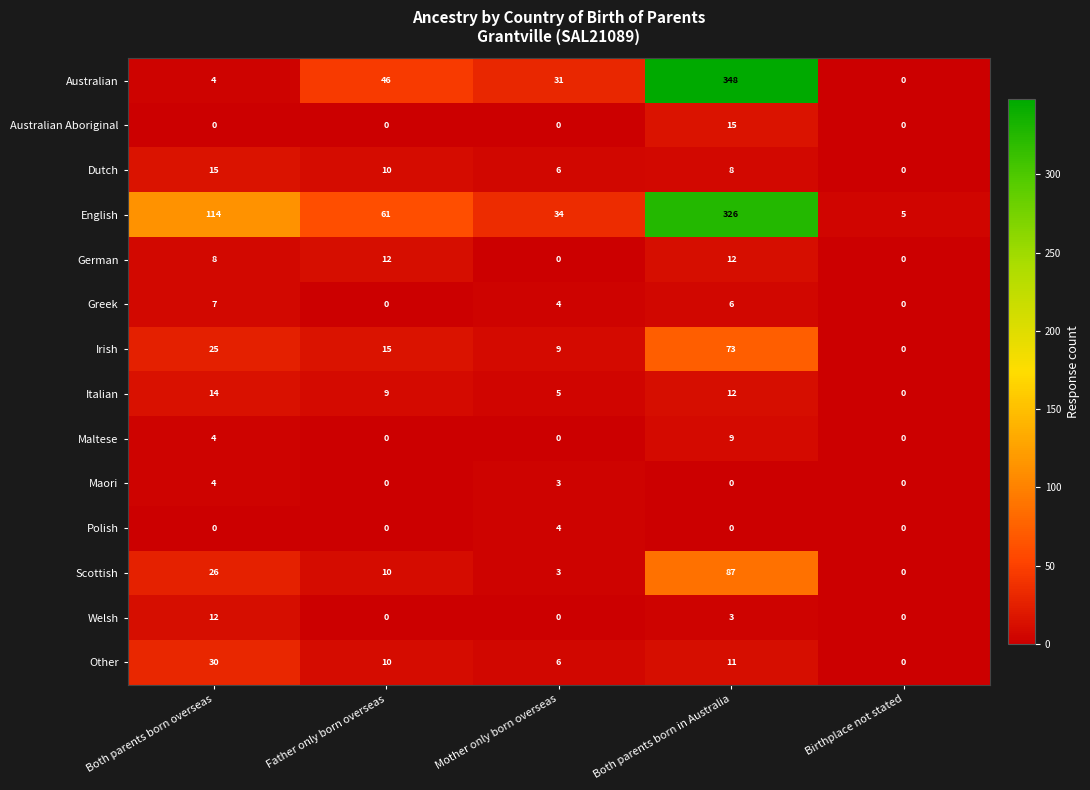

At which label does Greek first exceed 4?

Both parents born overseas